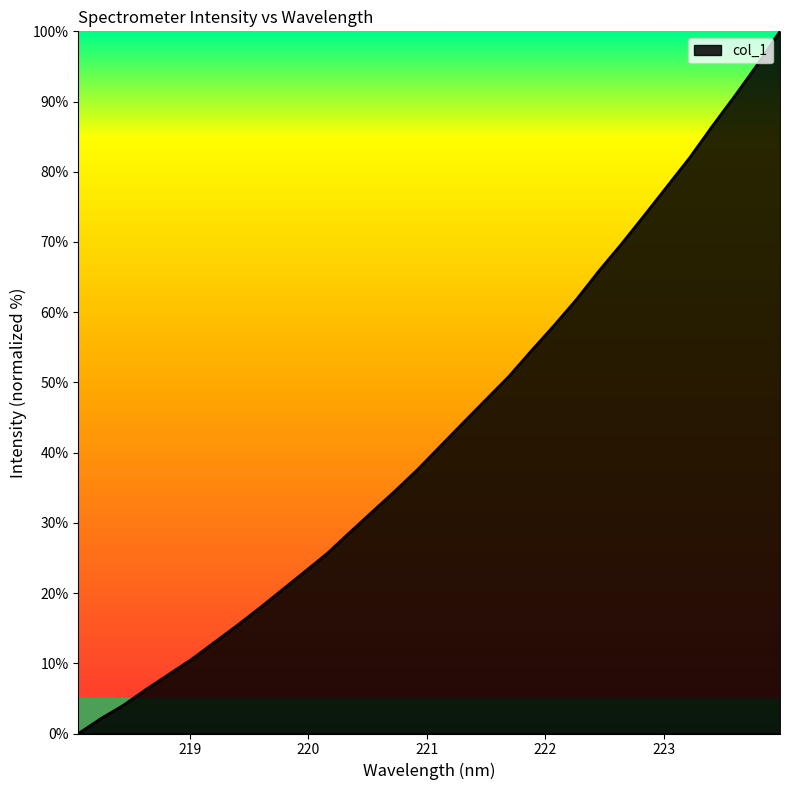

What is the greatest value displayed?

100.0